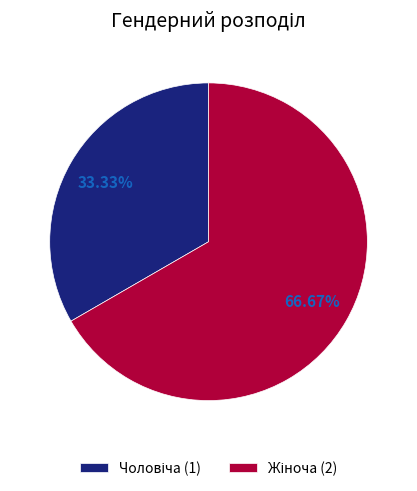

Does any single category account for the majority?

Yes